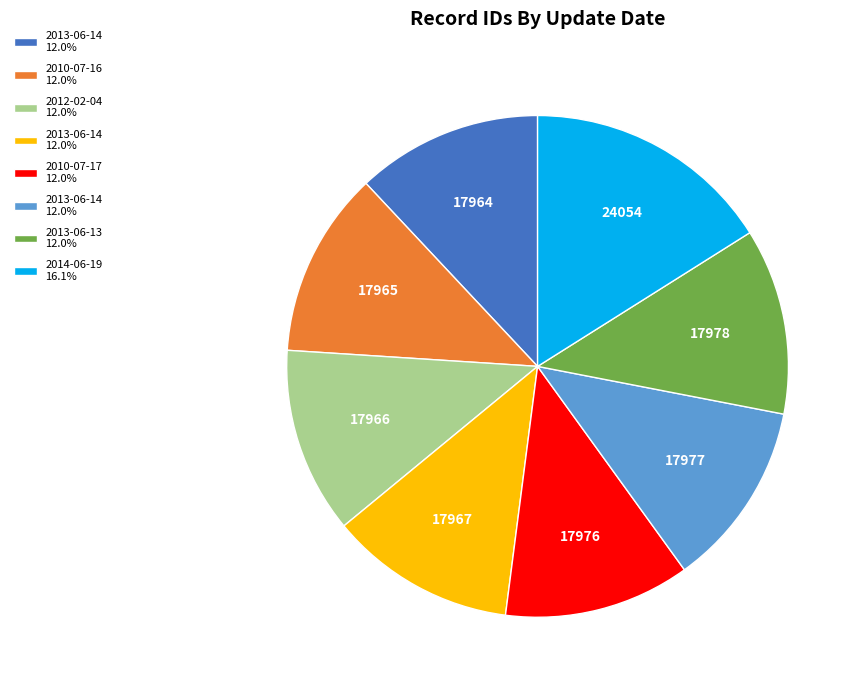

Is there a majority slice in this chart?

No